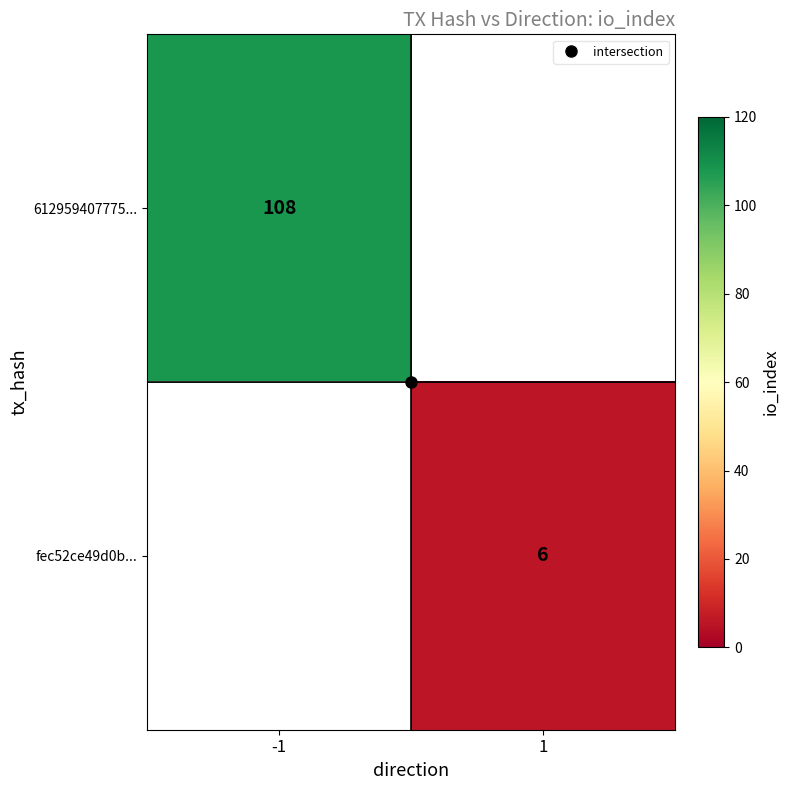

Rank the categories by 612959407775... value from lowest to highest.

-1, 1